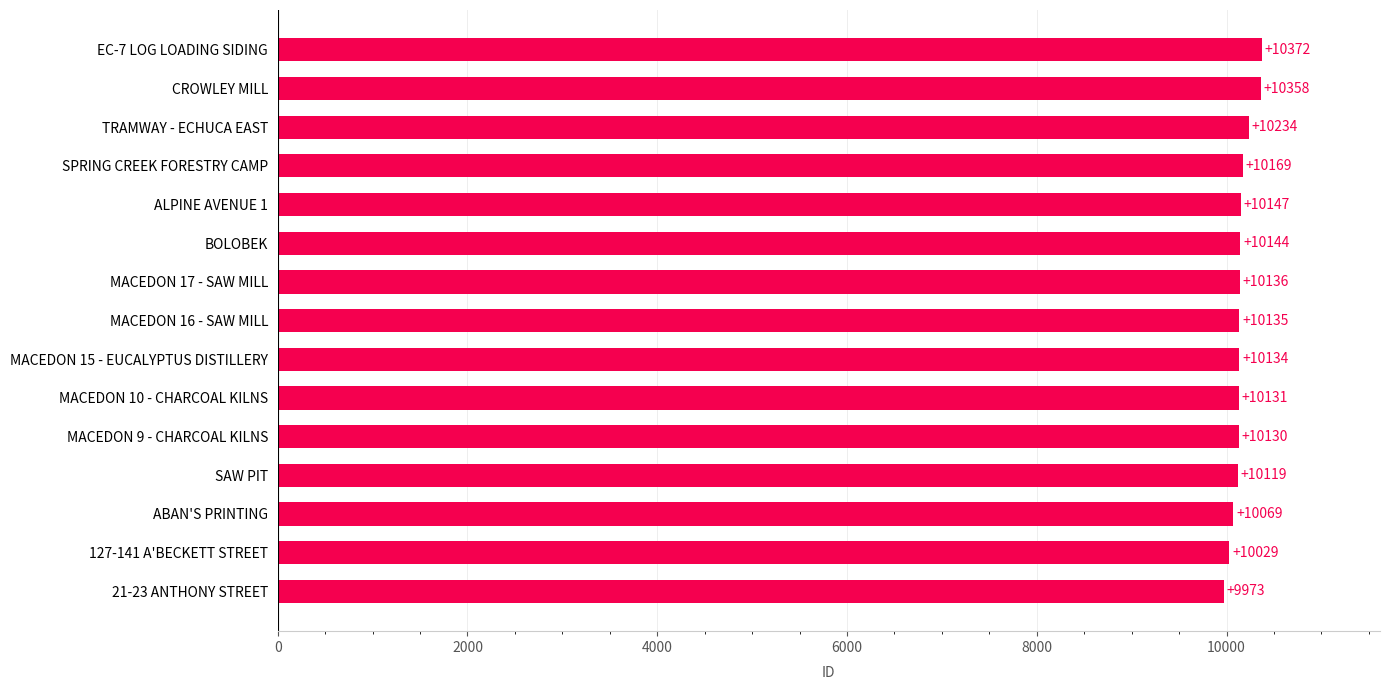

True or false: the data shows 10135 at MACEDON 16 - SAW MILL.

True